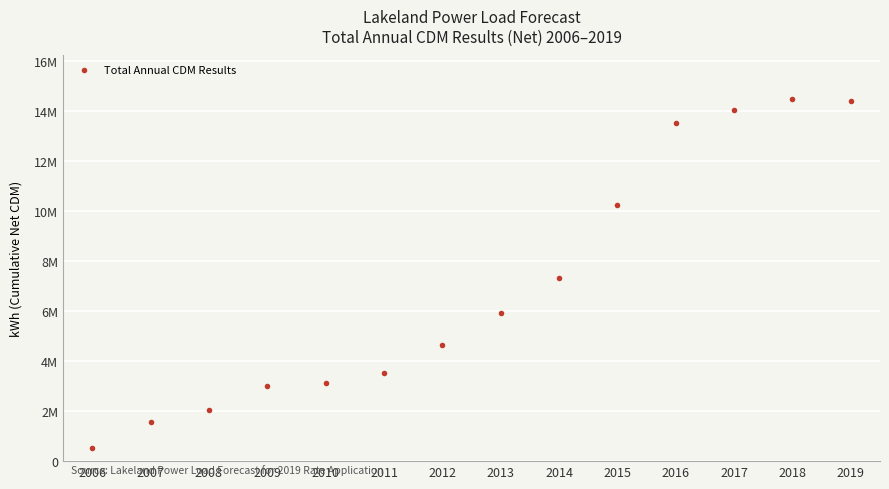

Does the chart have visible grid lines?

Yes